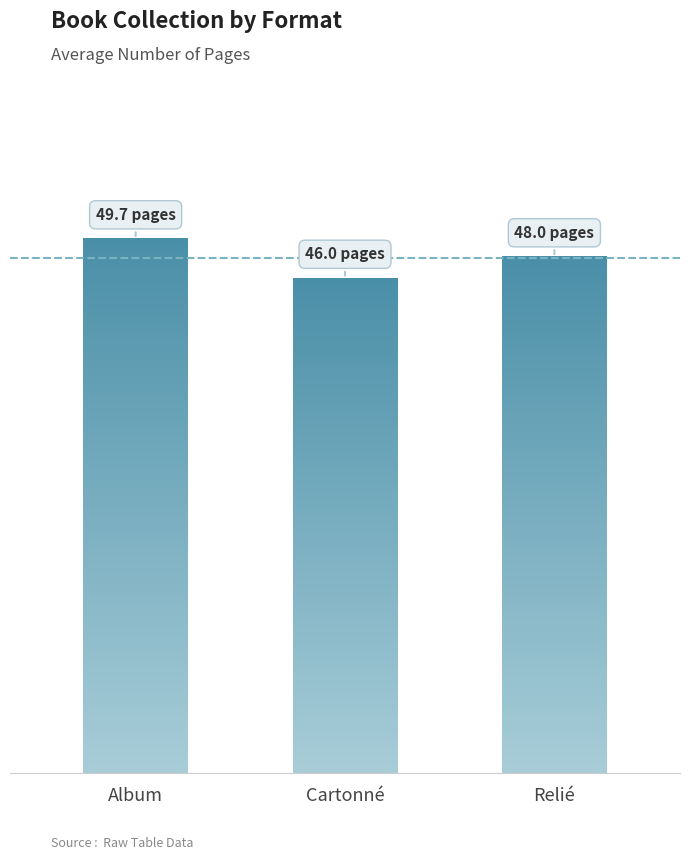

How many data points are above 47?

2